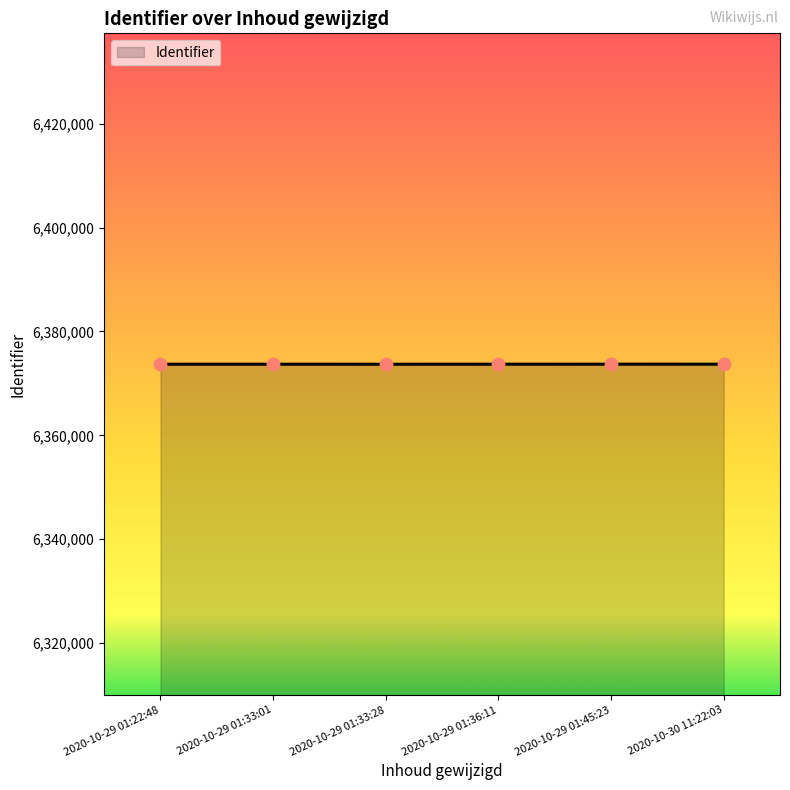

Approximately how many times larger is the value at 2020-10-30 11:22:03 compared to 2020-10-29 01:36:11?

1.0